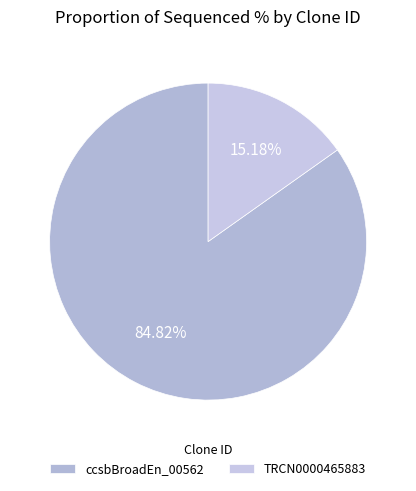

To the nearest percent, what is the difference between the largest and smallest slice percentages?

70%